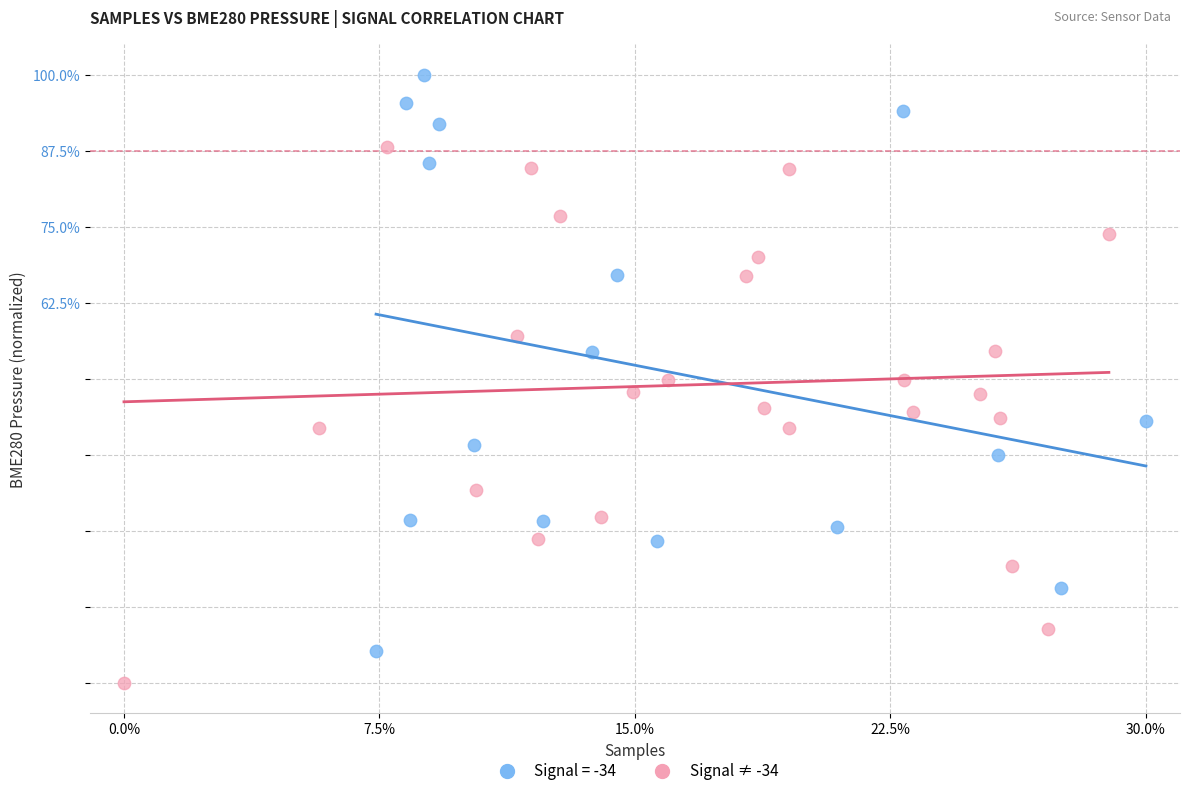

Which series contains the lowest Y value?

Signal ≠ -34